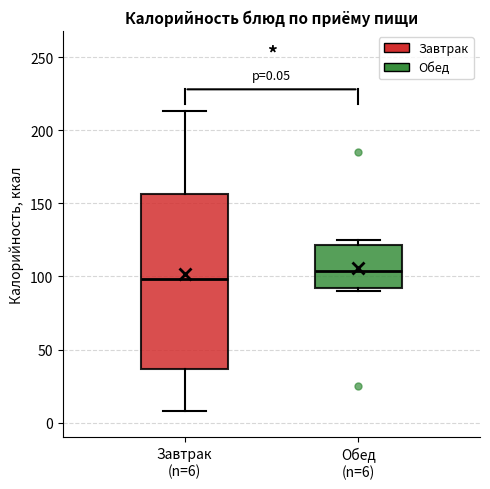

Which box's median line is the lowest?

Завтрак (n=6)